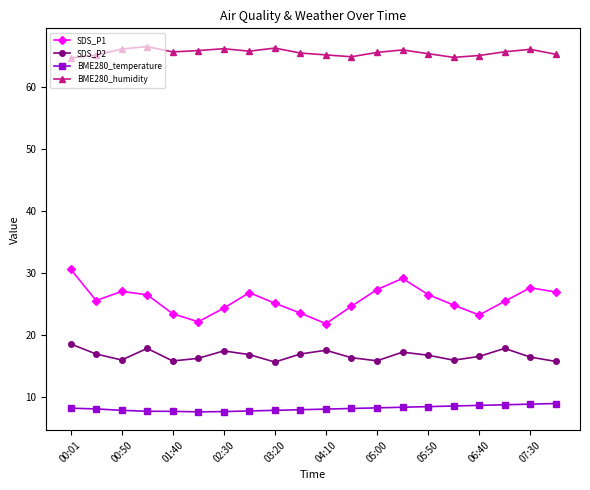

True or false: SDS_P2 and SDS_P1 intersect in this chart.

False